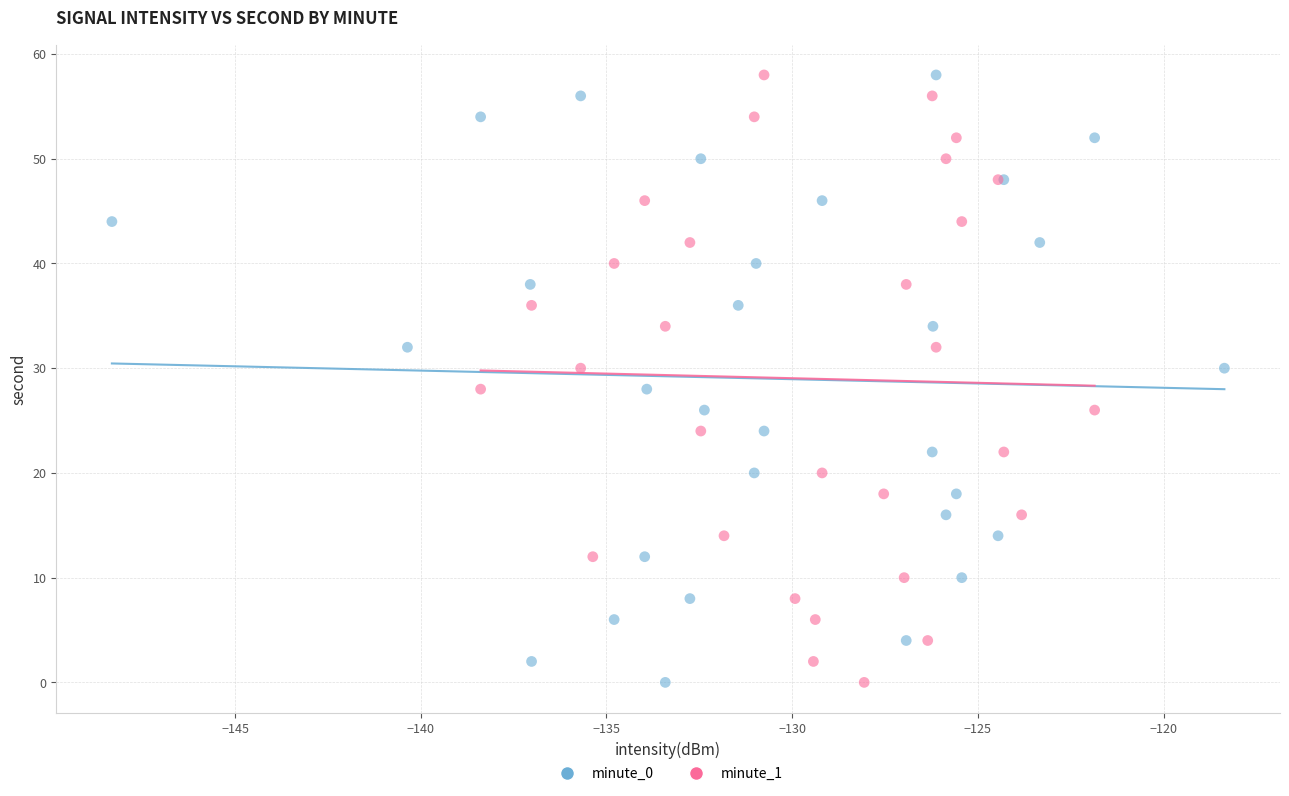

What are all the series names shown in the legend?

minute_0, minute_1